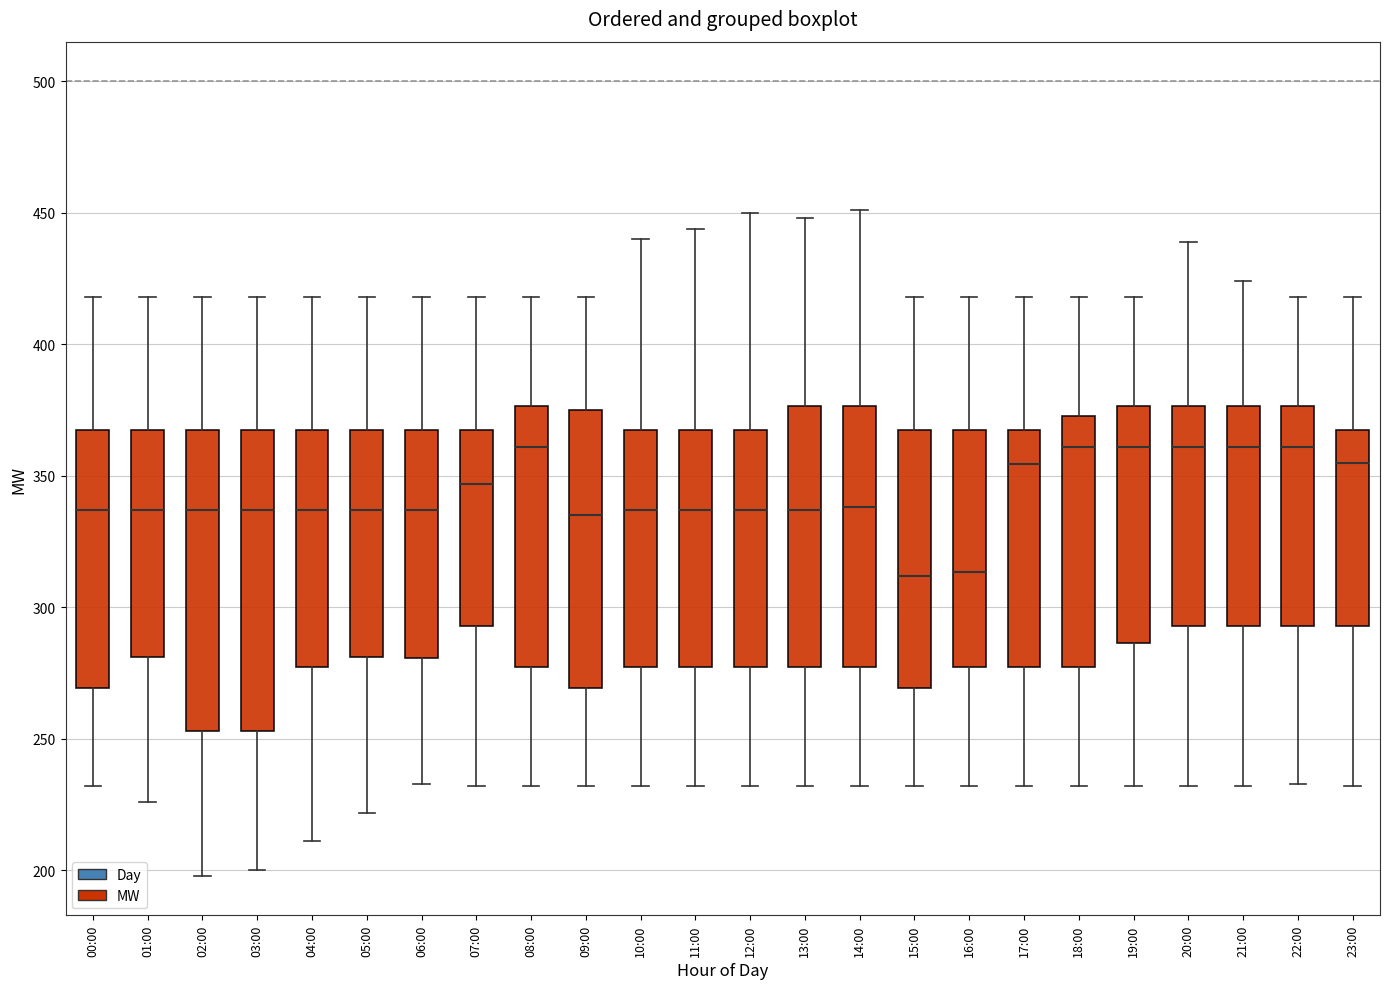

Reading left to right, read every box against the y-axis: the position of its median line, the range the box covers, and the ends of its whiskers. The values are not printed on the chart, so give them approximately, as read against the axis.

00:00: median 335, box 270 to 370, whiskers 230 to 420
01:00: median 335, box 280 to 370, whiskers 225 to 420
02:00: median 335, box 255 to 370, whiskers 200 to 420
03:00: median 335, box 255 to 370, whiskers 200 to 420
04:00: median 335, box 280 to 370, whiskers 210 to 420
05:00: median 335, box 280 to 370, whiskers 220 to 420
06:00: median 335, box 280 to 370, whiskers 235 to 420
07:00: median 345, box 295 to 370, whiskers 230 to 420
08:00: median 360, box 280 to 375, whiskers 230 to 420
09:00: median 335, box 270 to 375, whiskers 230 to 420
10:00: median 335, box 280 to 370, whiskers 230 to 440
11:00: median 335, box 280 to 370, whiskers 230 to 445
12:00: median 335, box 280 to 370, whiskers 230 to 450
13:00: median 335, box 280 to 375, whiskers 230 to 450
14:00: median 340, box 280 to 375, whiskers 230 to 450
15:00: median 310, box 270 to 370, whiskers 230 to 420
16:00: median 315, box 280 to 370, whiskers 230 to 420
17:00: median 355, box 280 to 370, whiskers 230 to 420
18:00: median 360, box 280 to 375, whiskers 230 to 420
19:00: median 360, box 285 to 375, whiskers 230 to 420
20:00: median 360, box 295 to 375, whiskers 230 to 440
21:00: median 360, box 295 to 375, whiskers 230 to 425
22:00: median 360, box 295 to 375, whiskers 235 to 420
23:00: median 355, box 295 to 370, whiskers 230 to 420